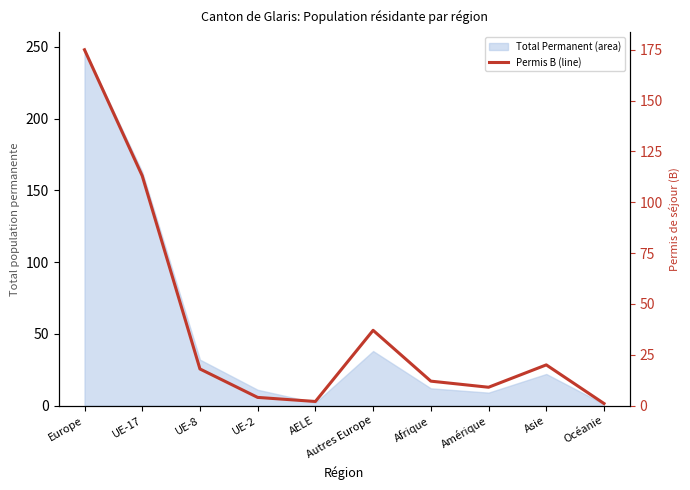

At which label is the value closest to 88?

UE-17